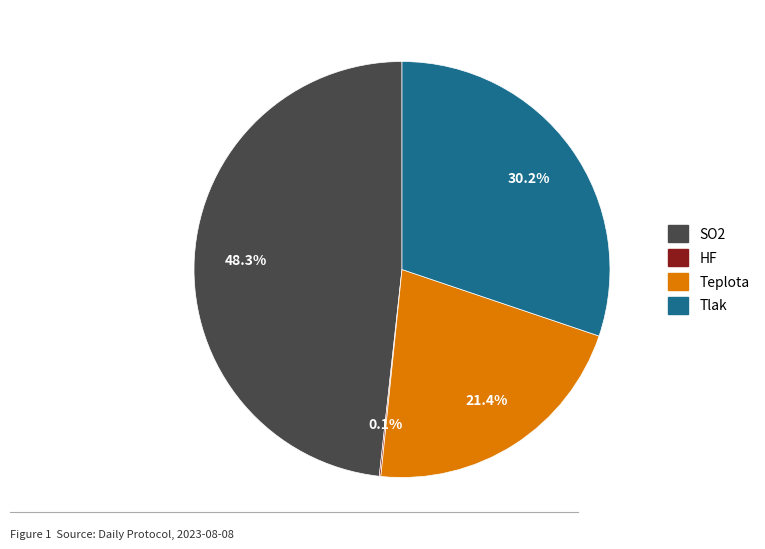

How much of the chart is everything except SO2?

51.7%